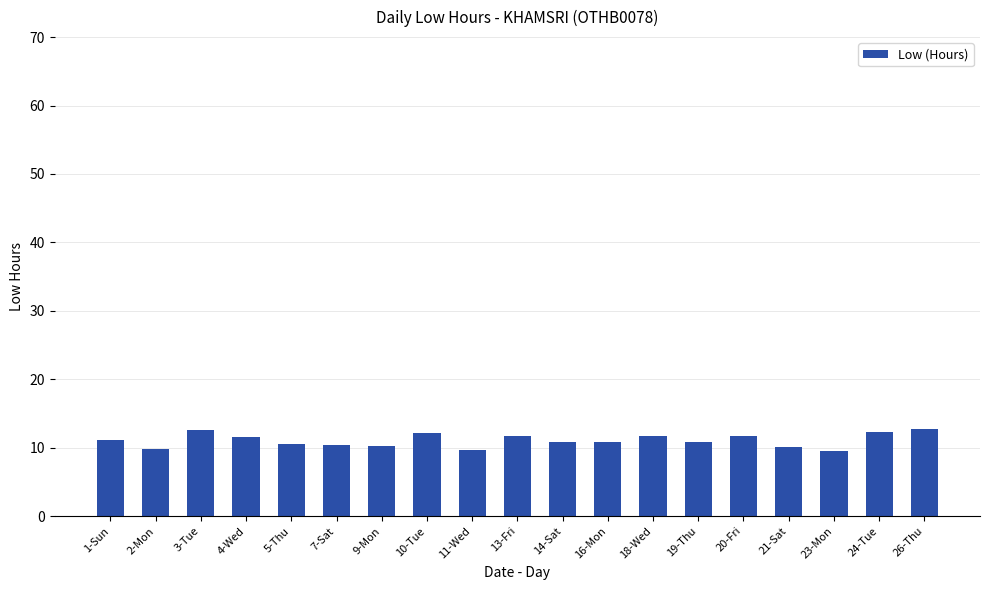

What is the change in value from 13-Fri to 16-Mon?

-1.0